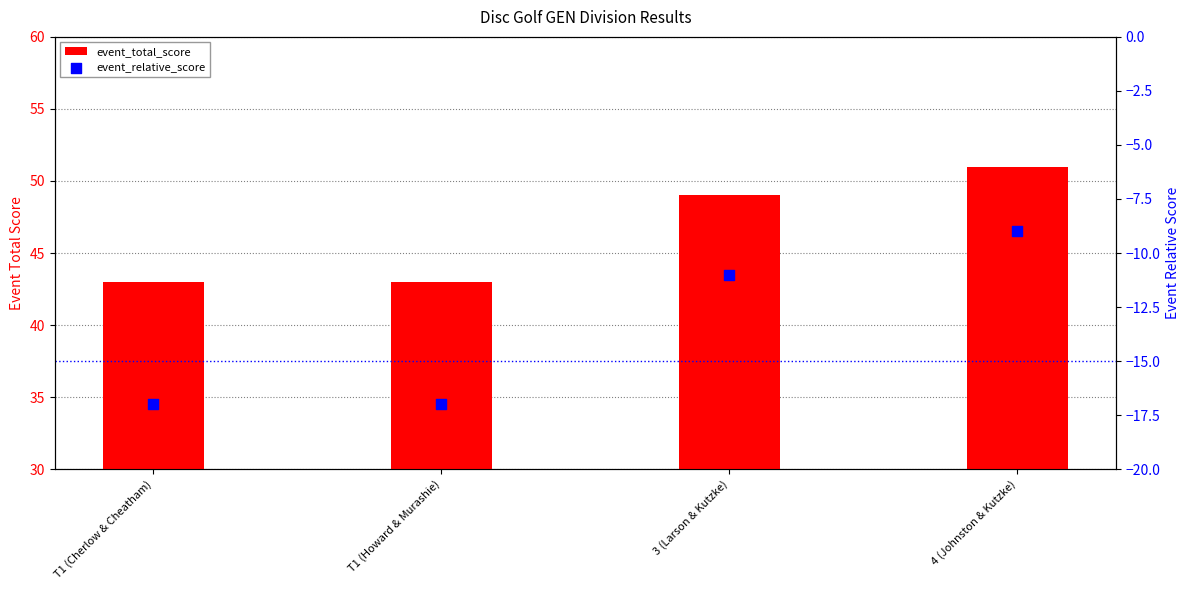

Which series contains the highest Y value?

event_total_score